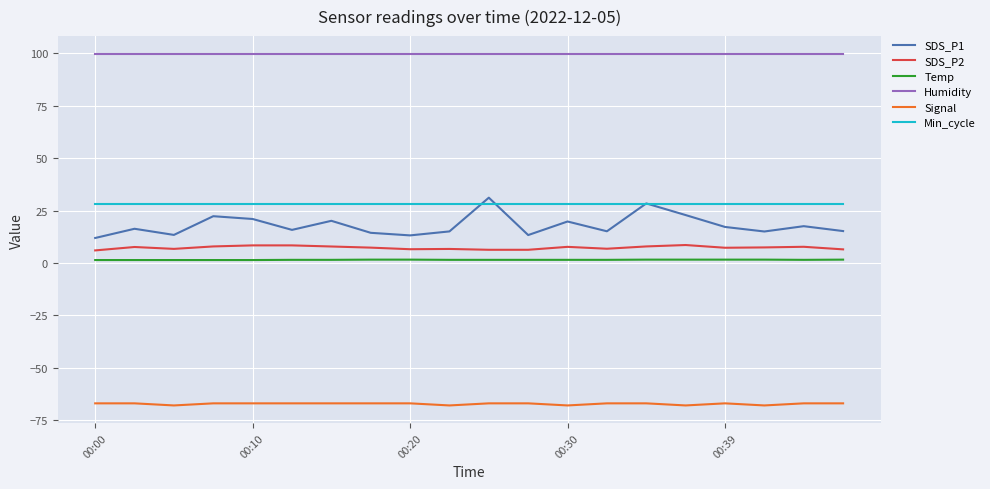

True or false: Temp and Min_cycle intersect in this chart.

False